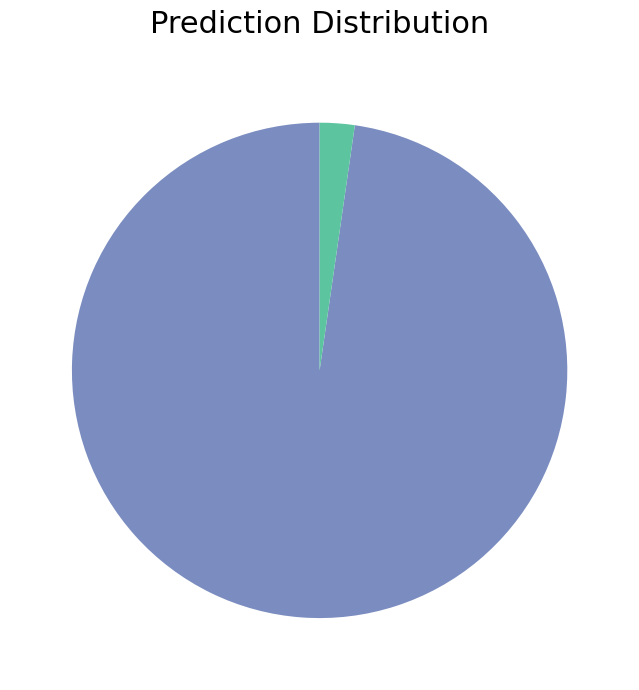

Does any single category account for the majority?

Yes